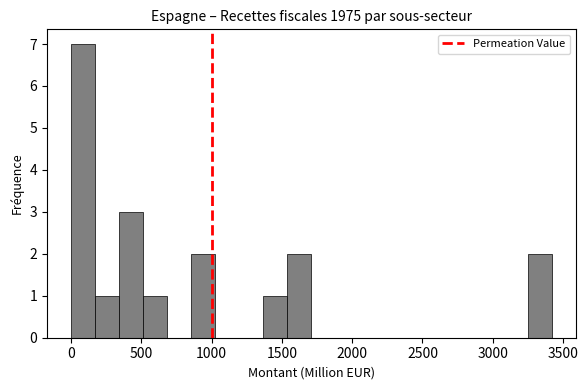

Read against the x-axis, roughly where is the centre of the tallest bar?

100